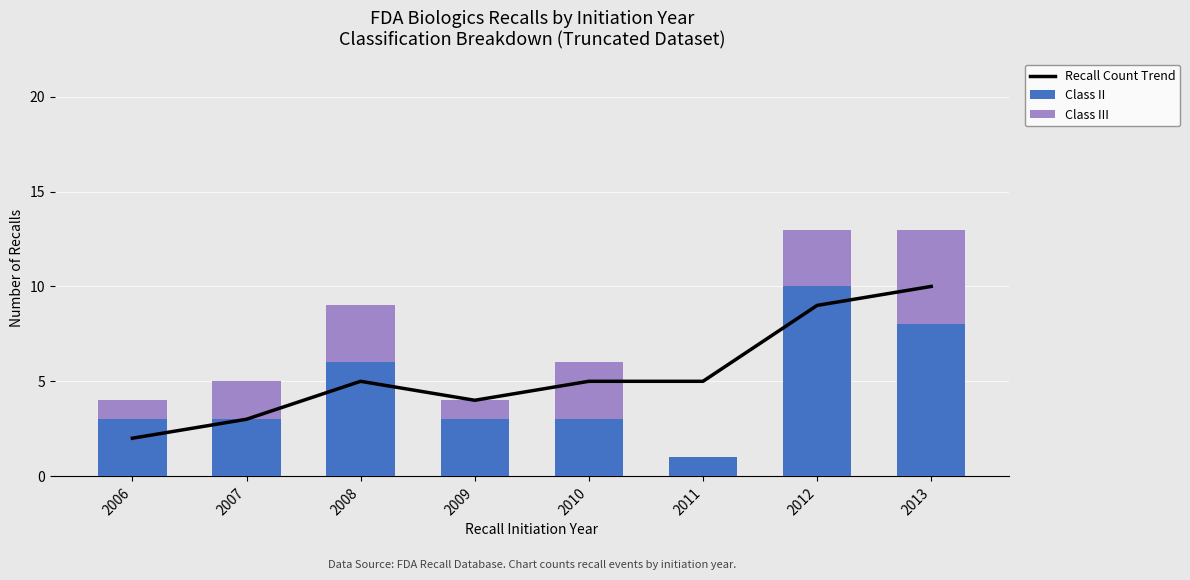

The Class II series shows 11 at 2013. True or false?

False